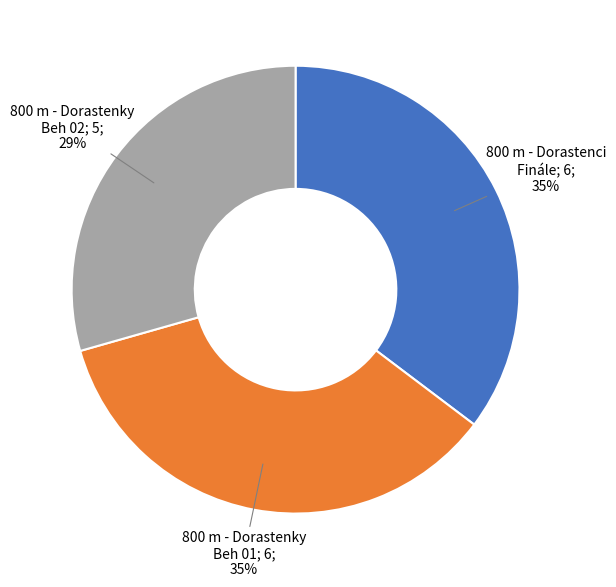

Does any single category account for the majority?

No